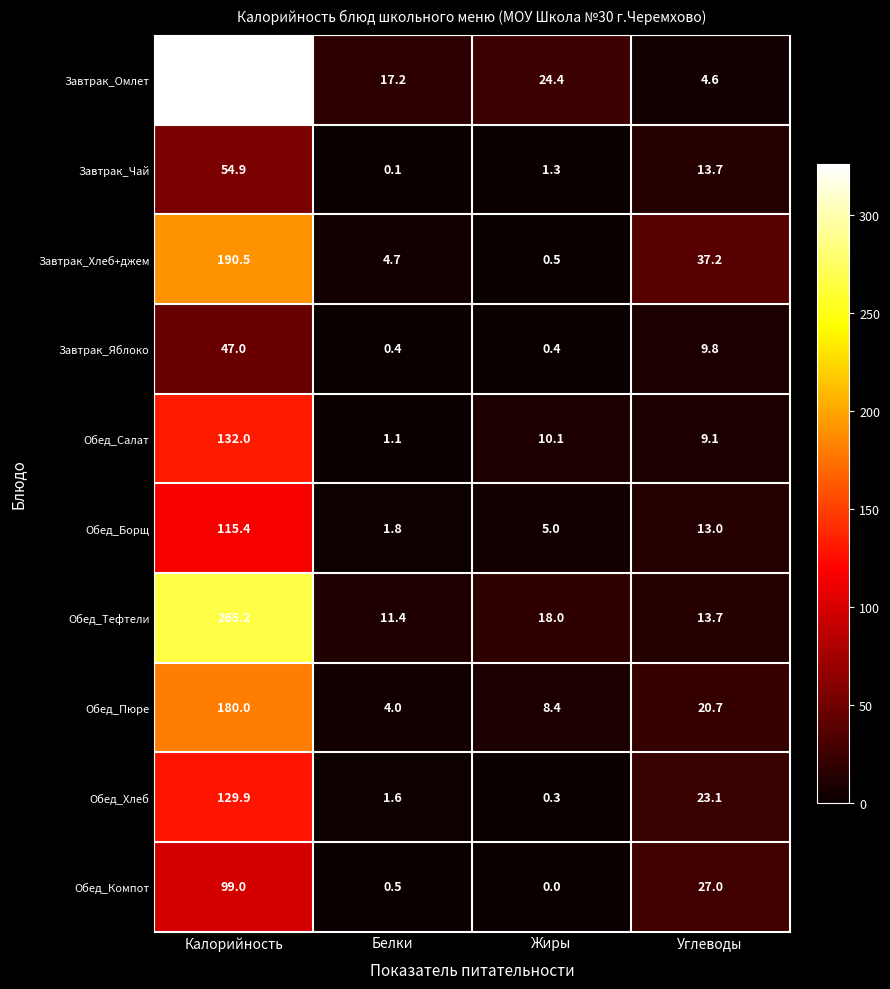

List the labels in order of Завтрак_Чай value, largest first.

Калорийность, Углеводы, Жиры, Белки